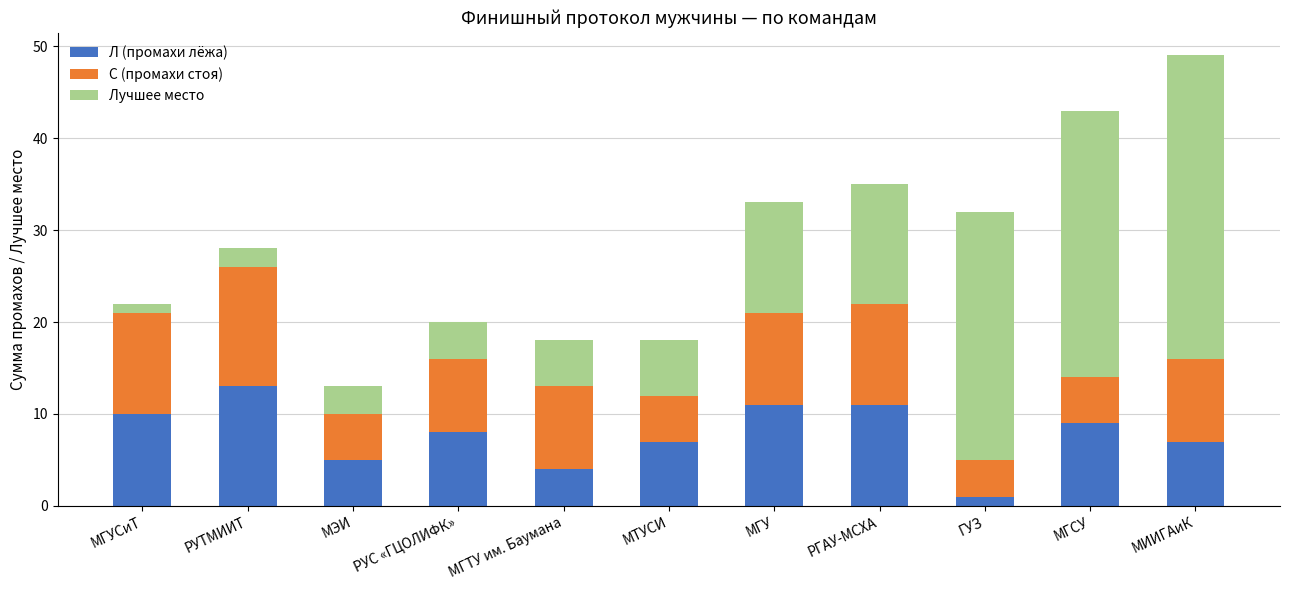

The Л (промахи лёжа) series shows 17 at МГУ. True or false?

False